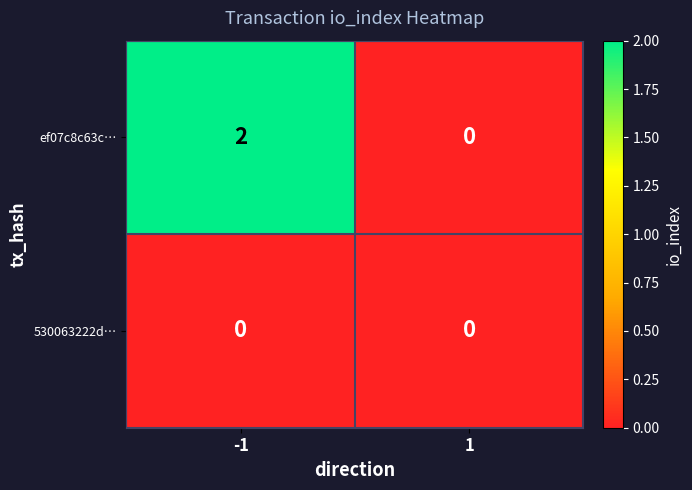

Reading right to left, extract all data points from this chart.

ef07c8c63c…: 0	2
530063222d…: 0	0